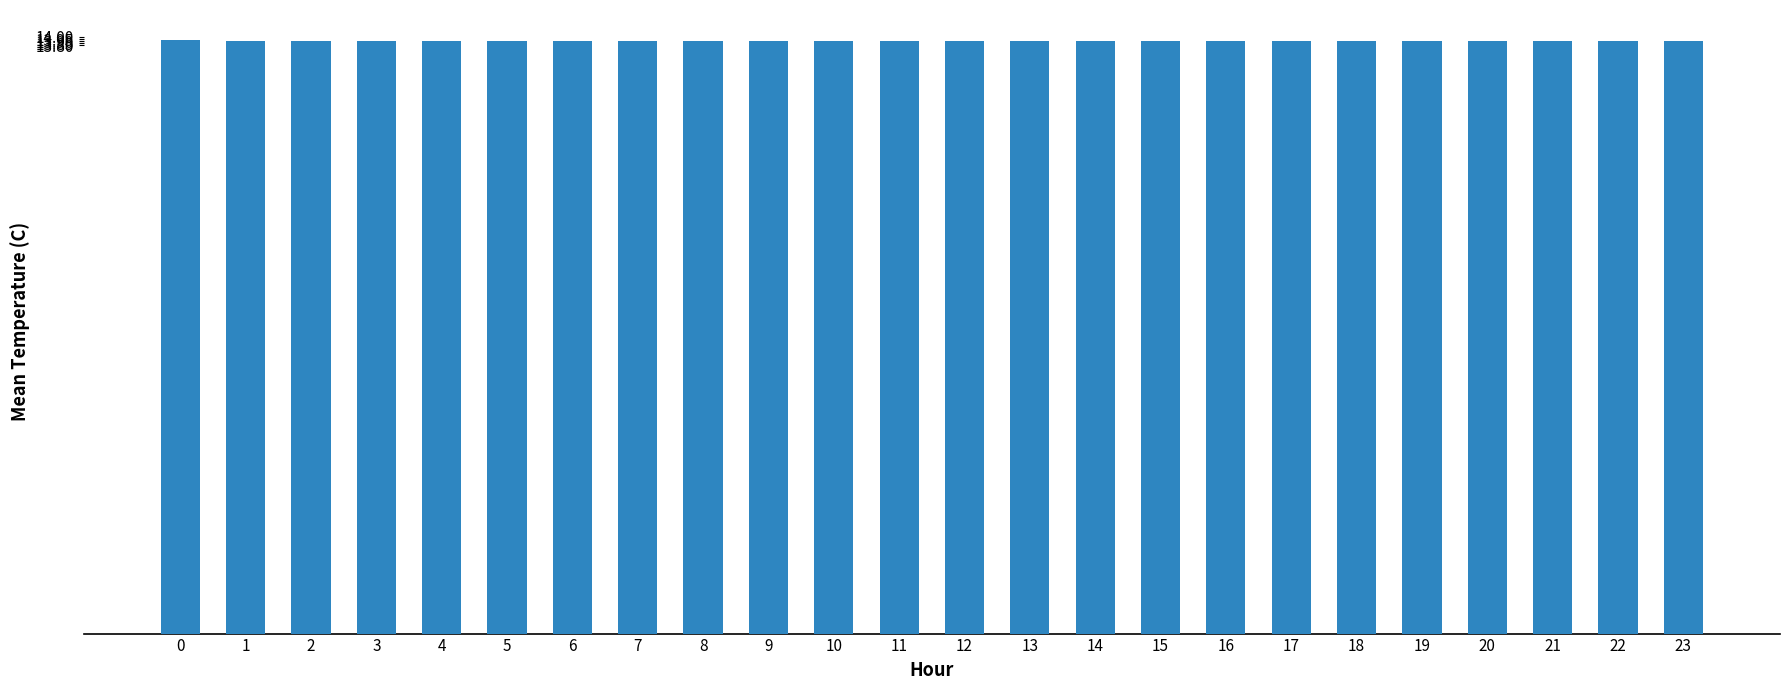

What is the ratio of the value at 19 to the value at 11?

1.0